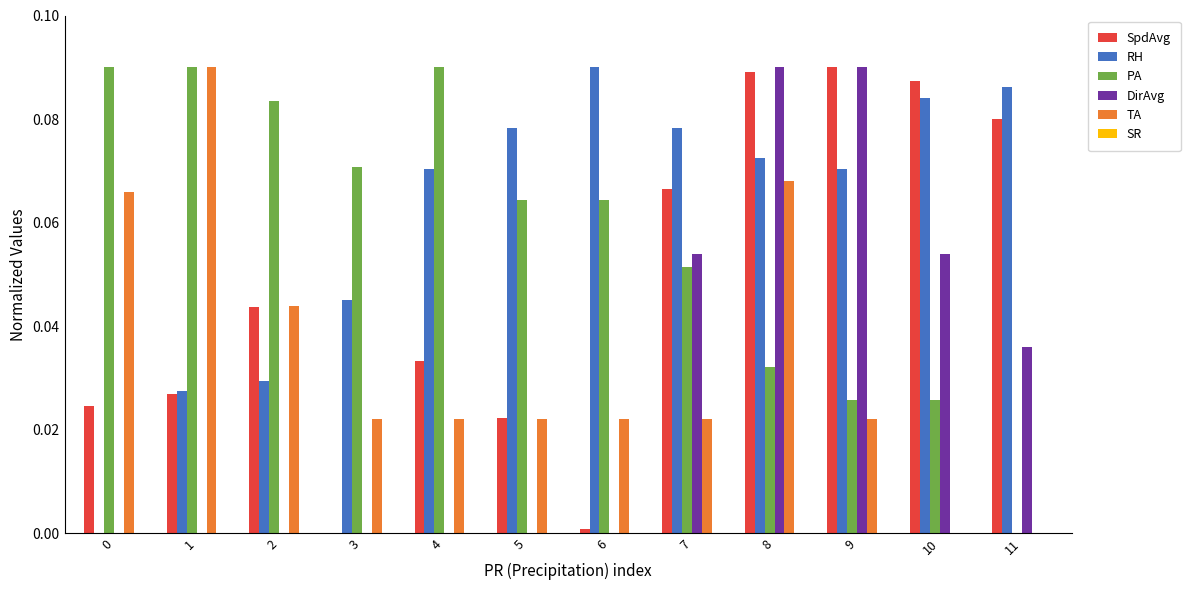

At which category is the sum across all series the highest?

8